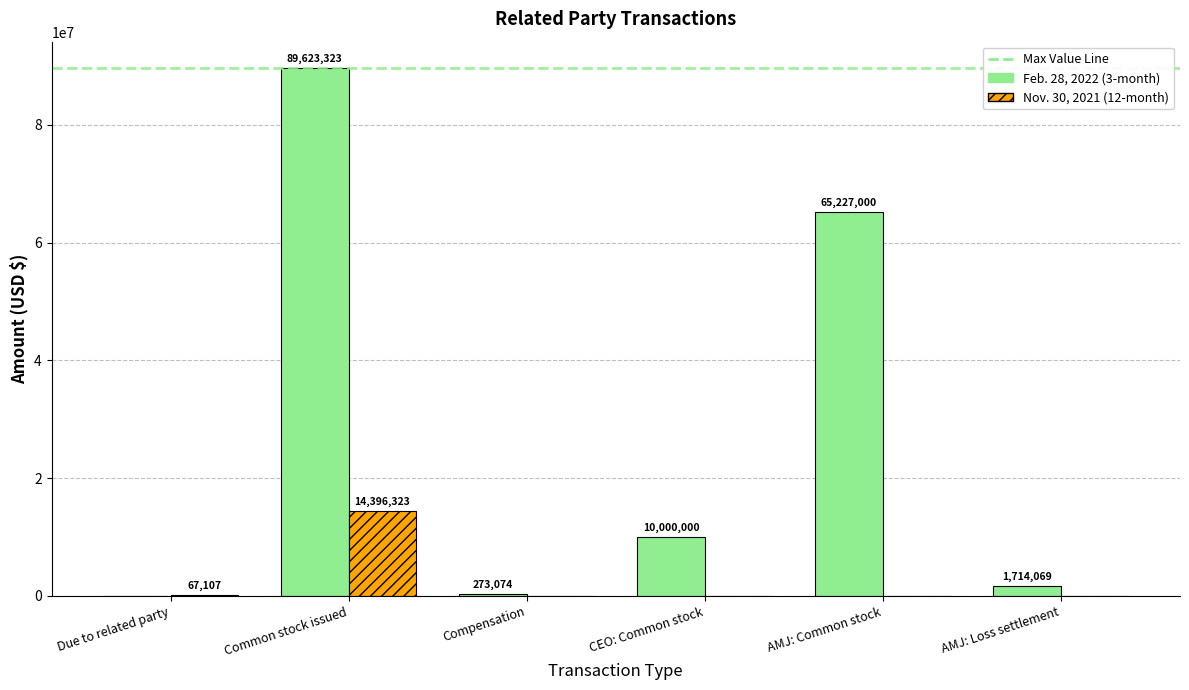

What is the greatest value displayed?

89623323